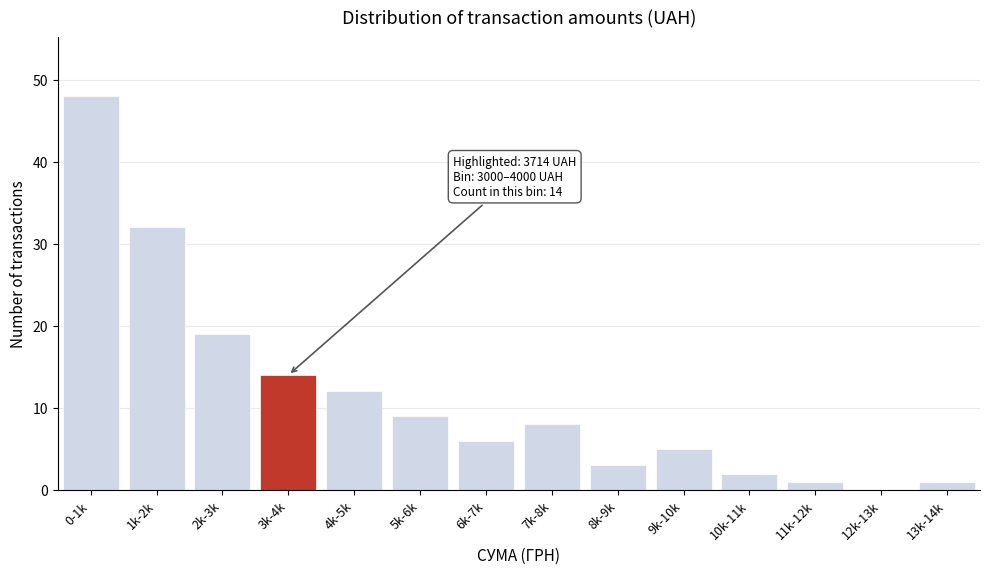

Reading left to right, transcribe all the data shown in this chart.

0-1k=48	1k-2k=32	2k-3k=19	3k-4k=14	4k-5k=12	5k-6k=9	6k-7k=6	7k-8k=8	8k-9k=3	9k-10k=5	10k-11k=2	11k-12k=1	12k-13k=0	13k-14k=1